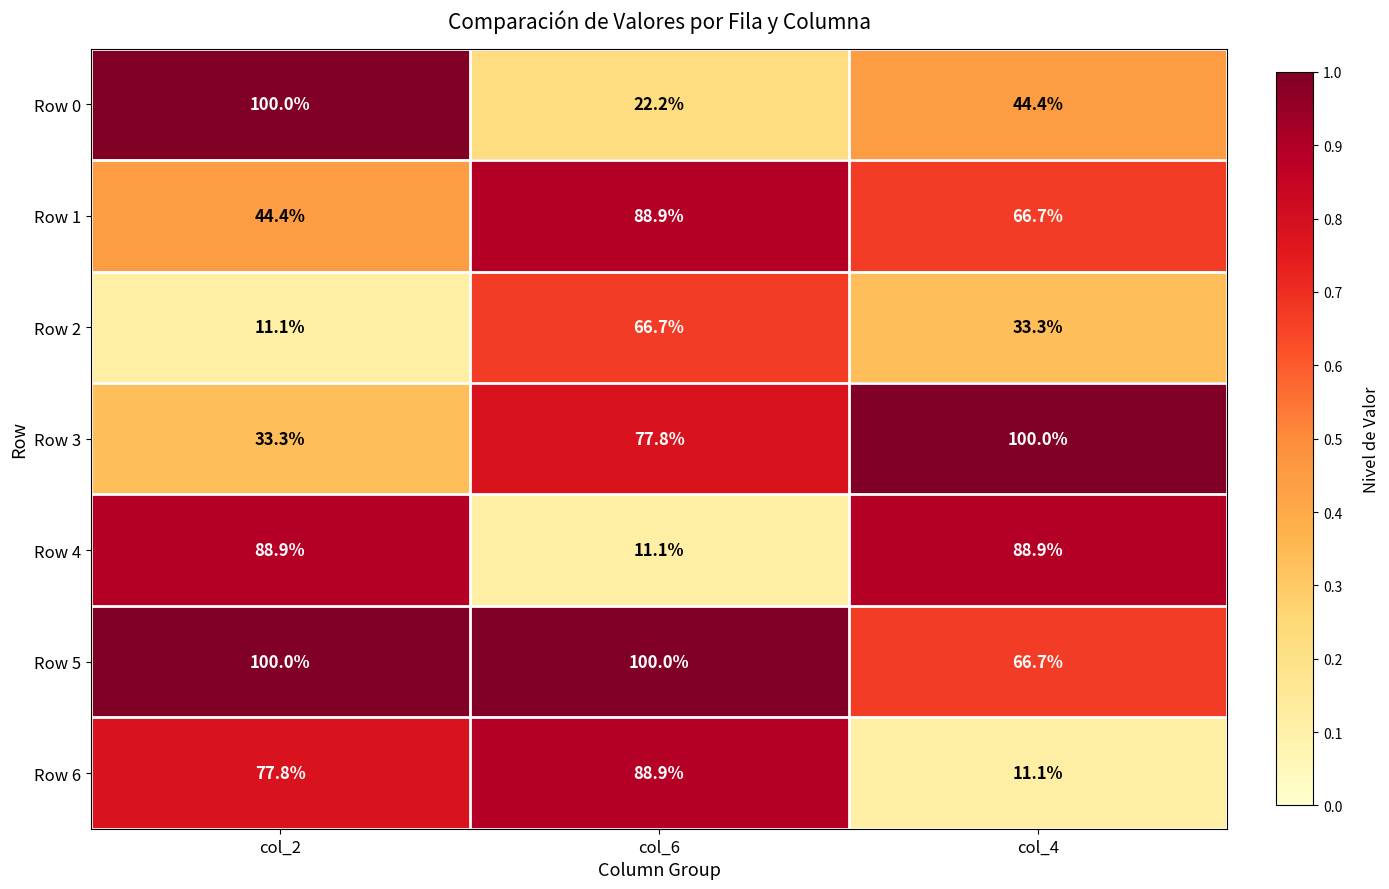

What is the total value across all series at col_4?

411.1